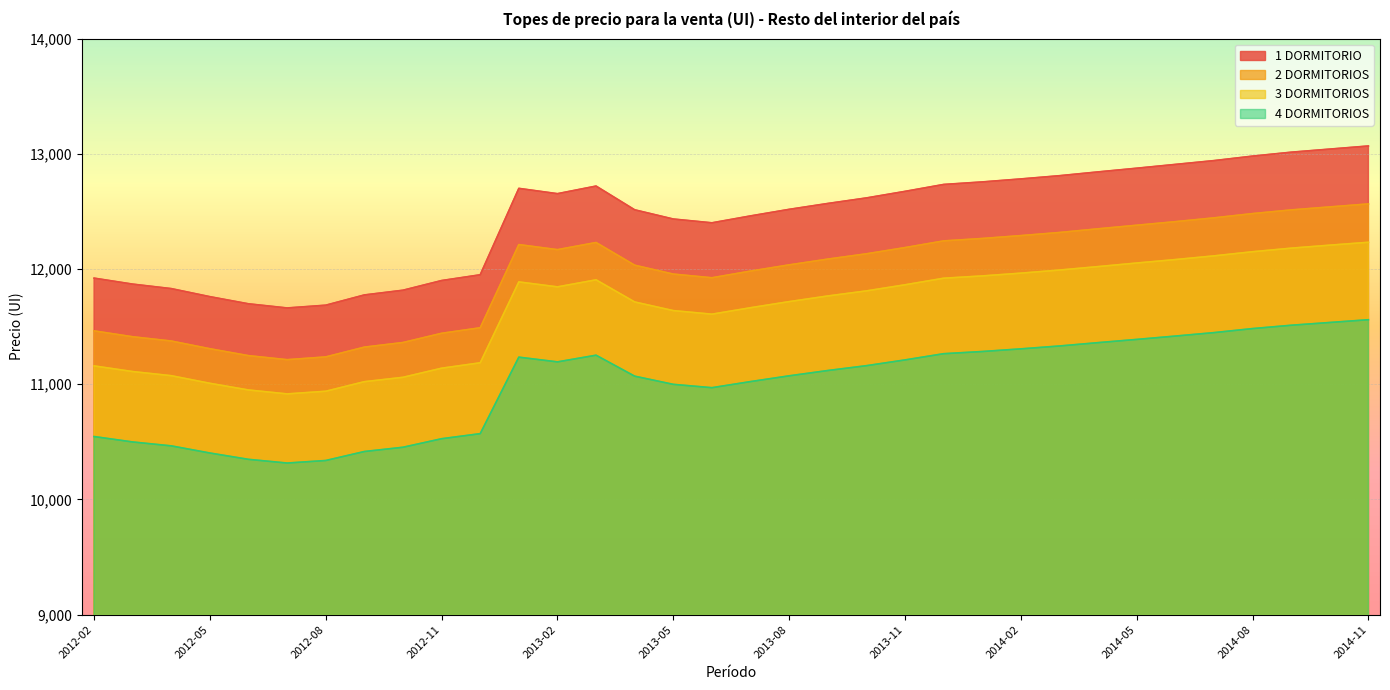

True or false: 4 DORMITORIOS has more than 0 interior local peaks.

True